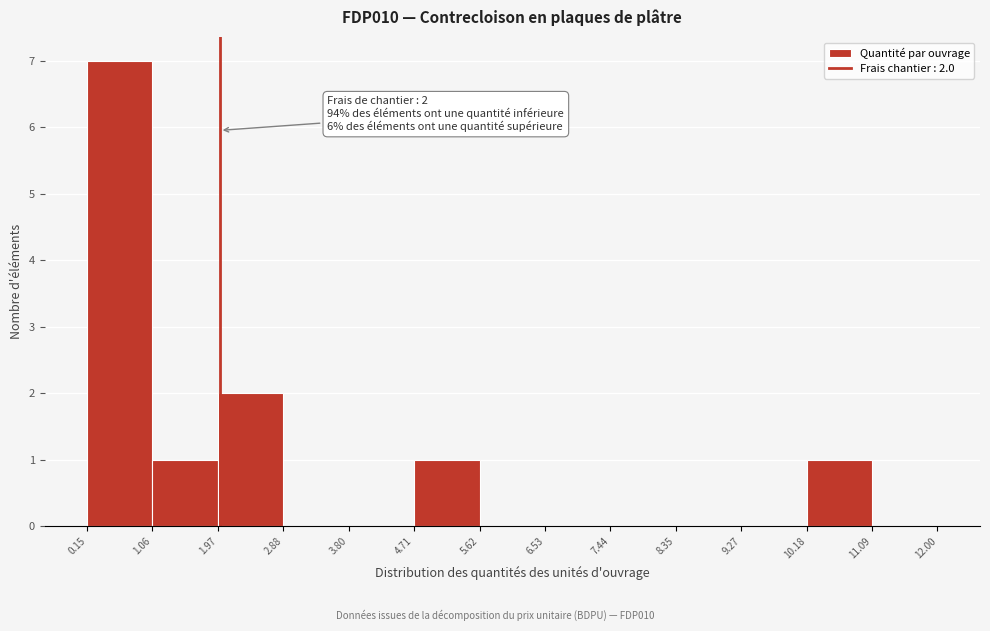

Which range on the x-axis has the tallest bar?

0.15 to 1.06